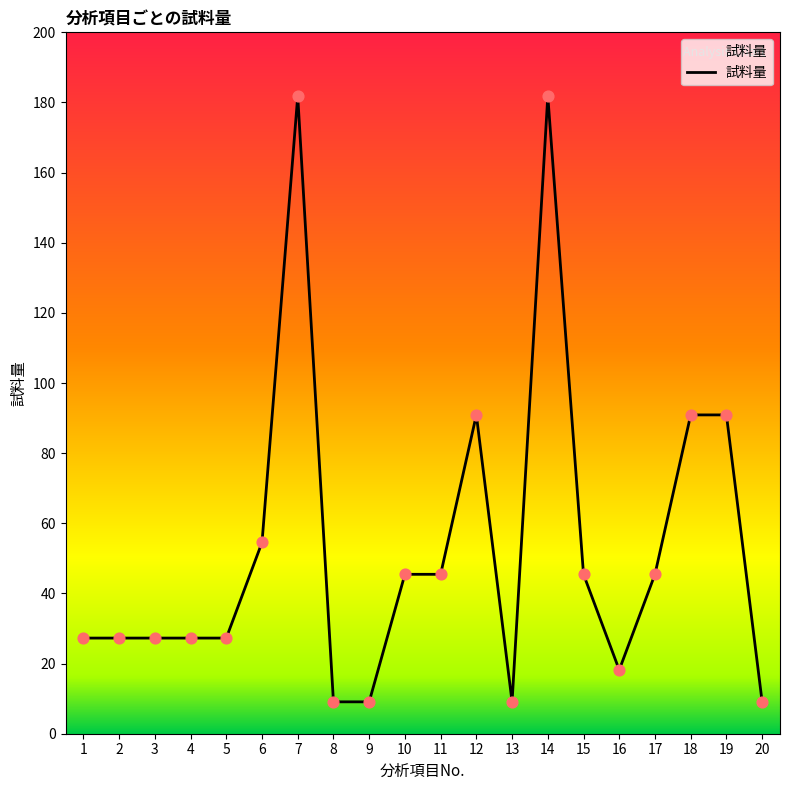

Does the chart have visible grid lines?

No